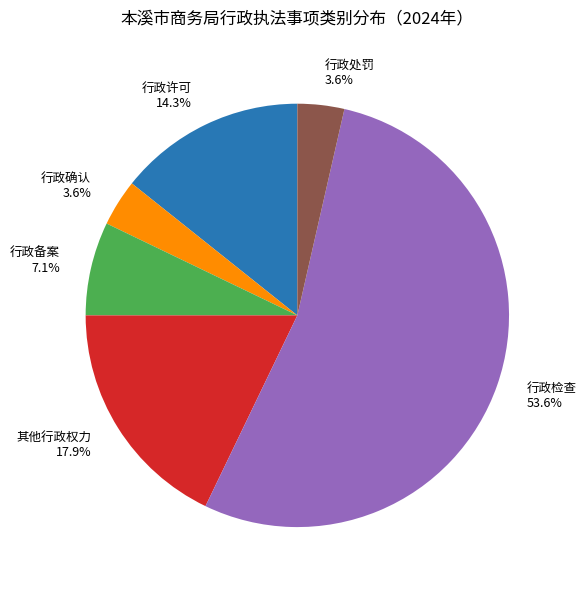

Between 行政确认 and 行政许可, which is larger?

行政许可